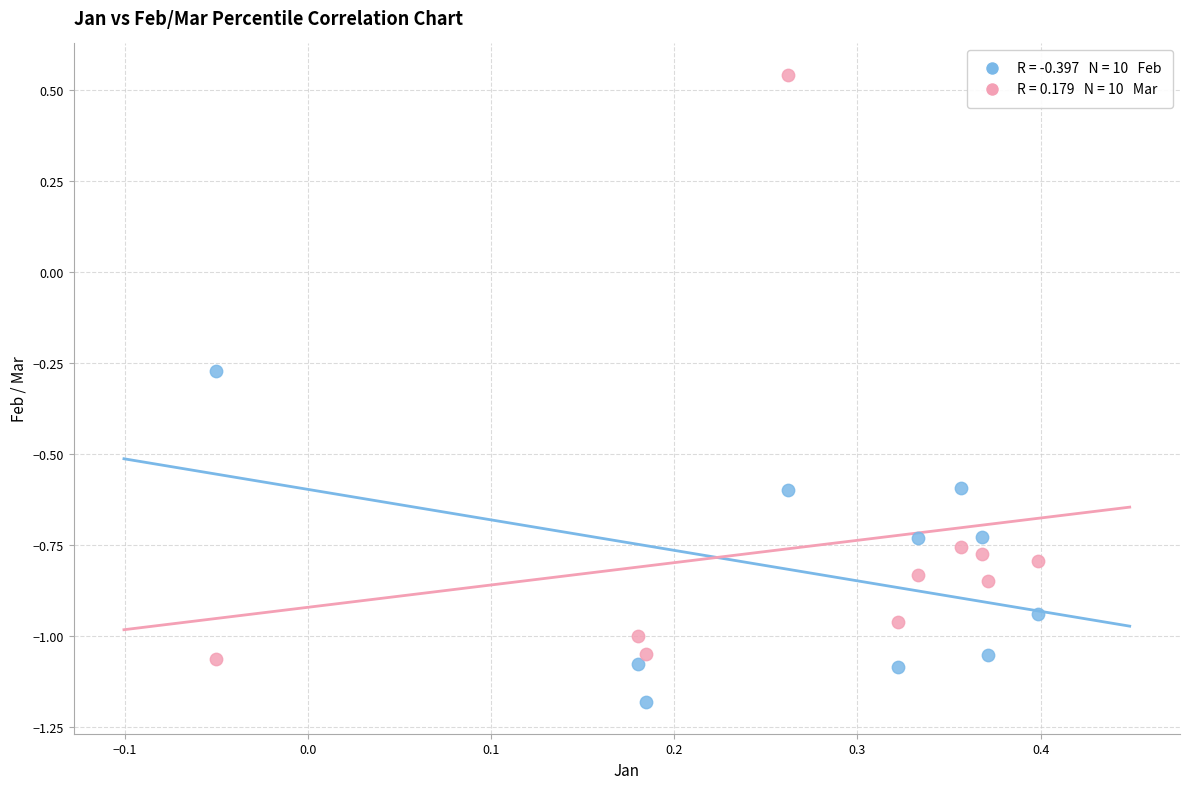

Across all data points, what is the range of X values (max minus min)?

0.4